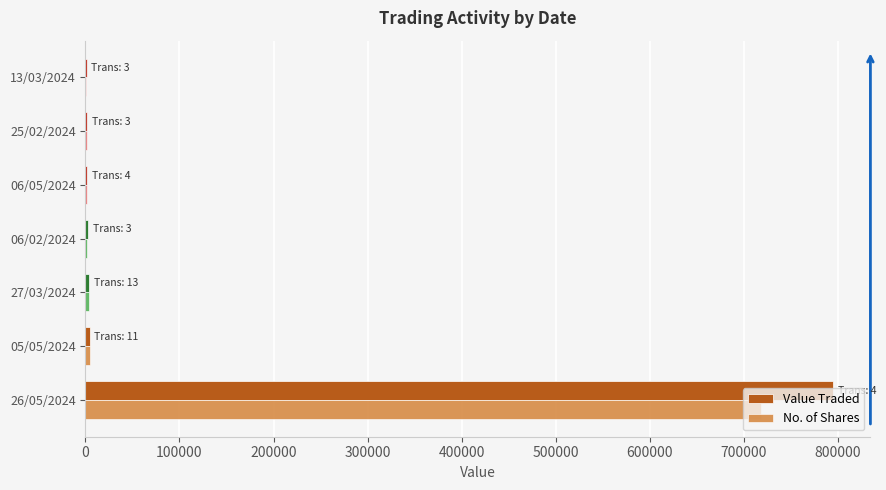

What is the sum of all No. of Shares values?

731786